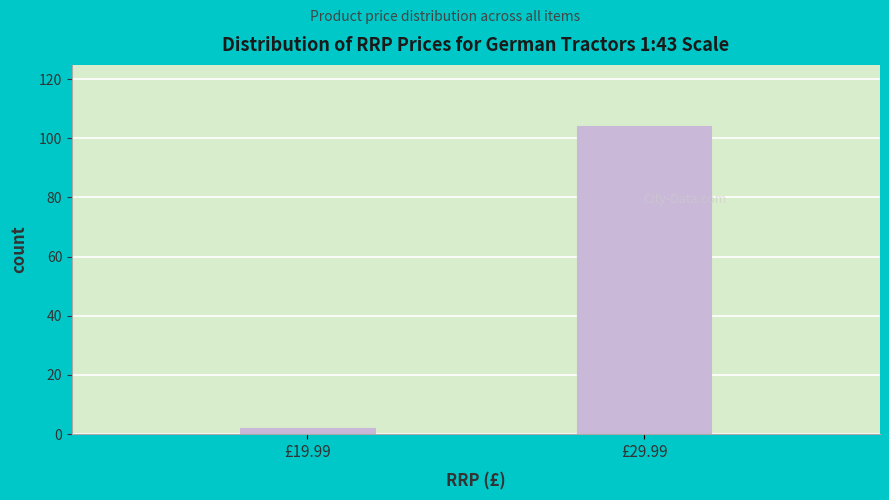

Reading right to left, list all the values displayed in this chart.

104	2